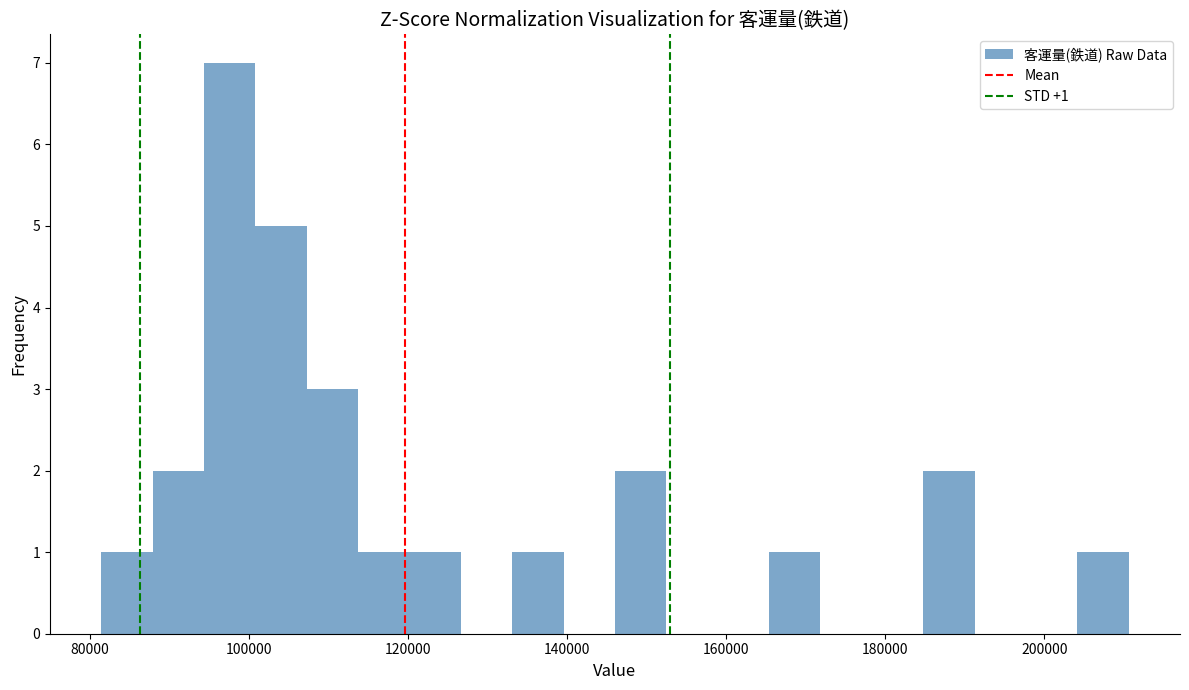

Read against the x-axis, roughly where is the centre of the tallest bar?

98000